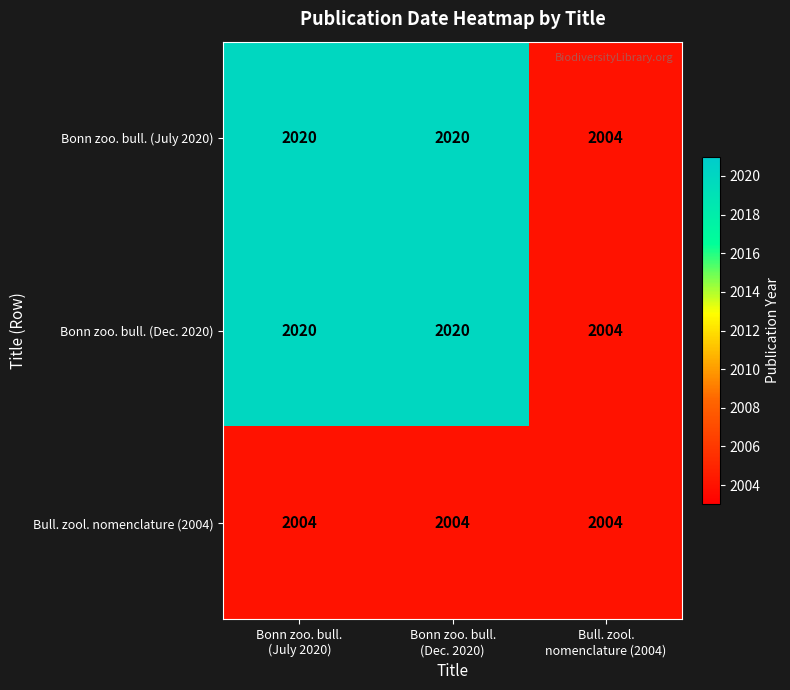

Count the Bonn zoo. bull. (July 2020) values in the range 2004 to 2020.

3